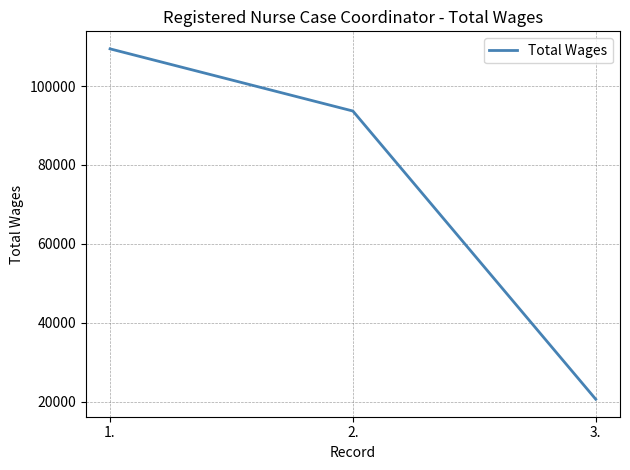

Rank the categories by value from lowest to highest.

3., 2., 1.